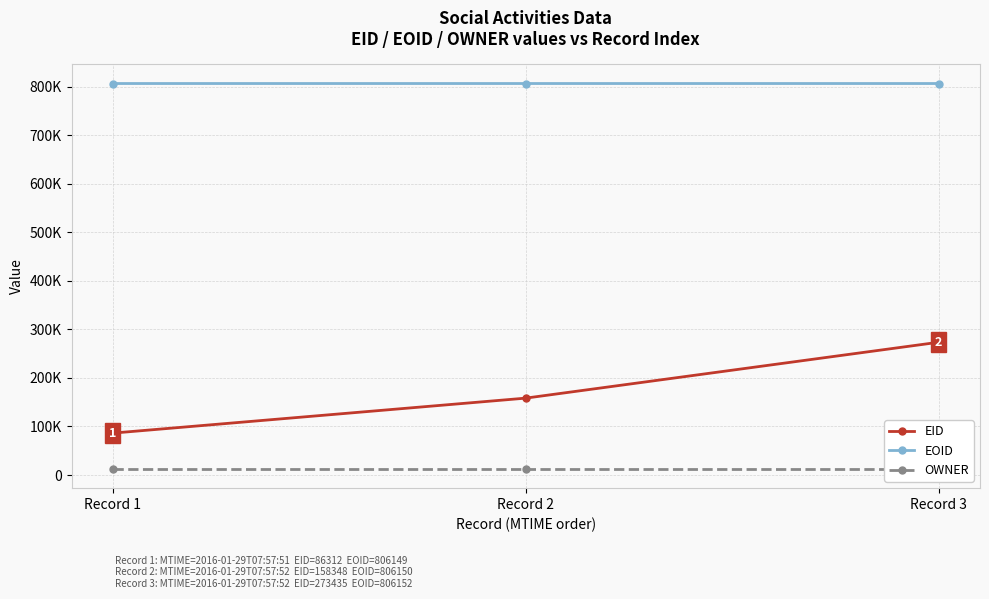

Which category has the lowest value across all series?

Record 1